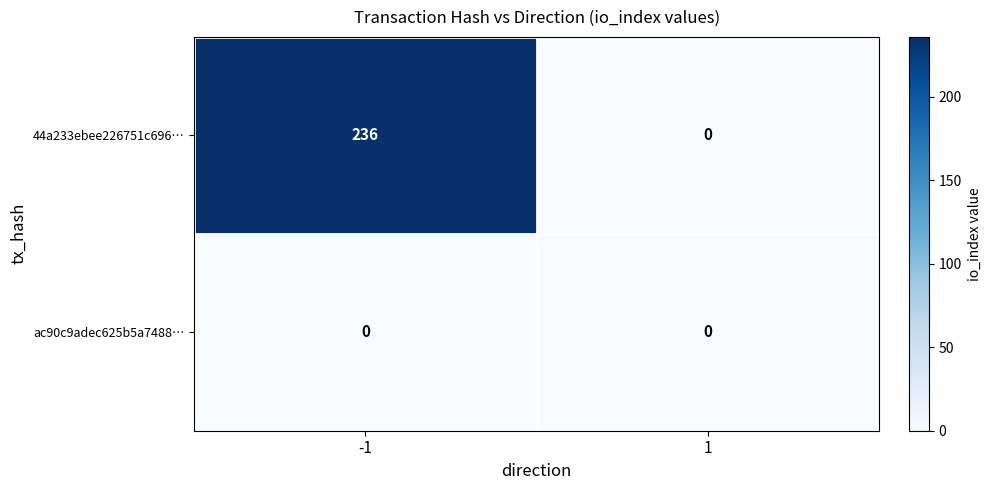

What is the greatest value displayed?

236